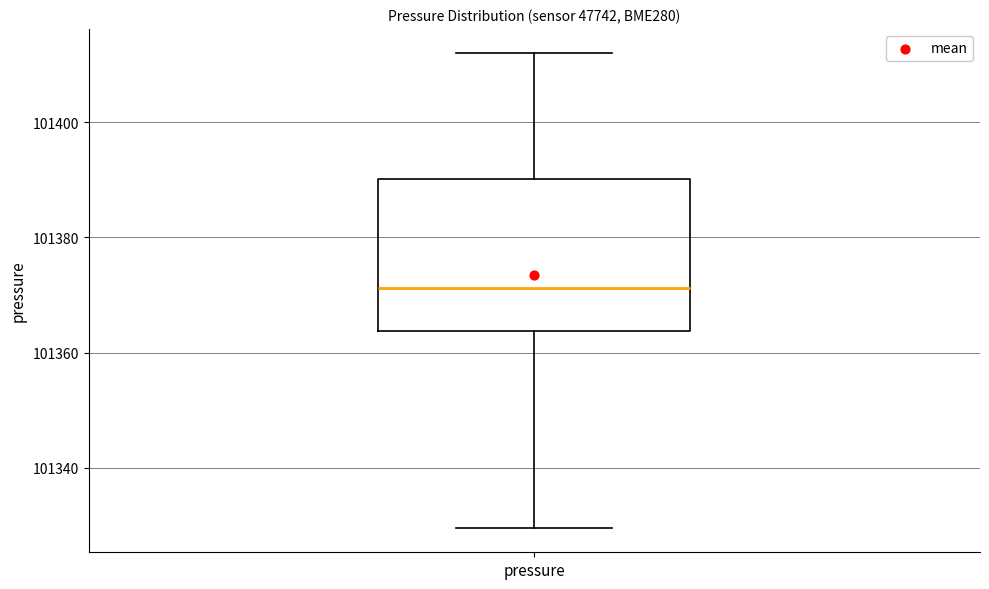

Where is the upper edge of the box for pressure on the y-axis? The values are not printed on the chart, so give them approximately, as read against the axis.

101390